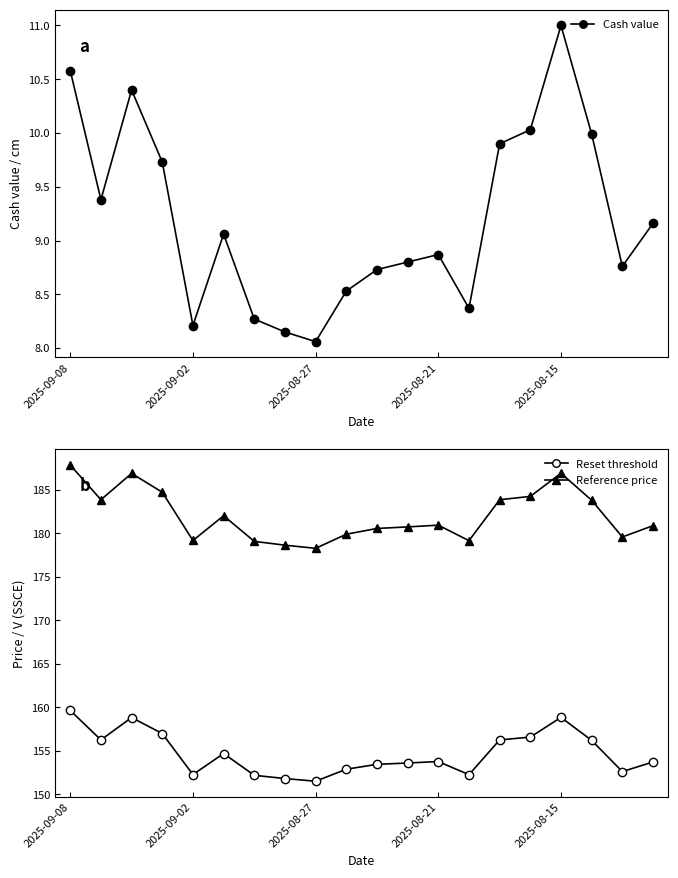

How many values in the Cash value series are below 9?

10